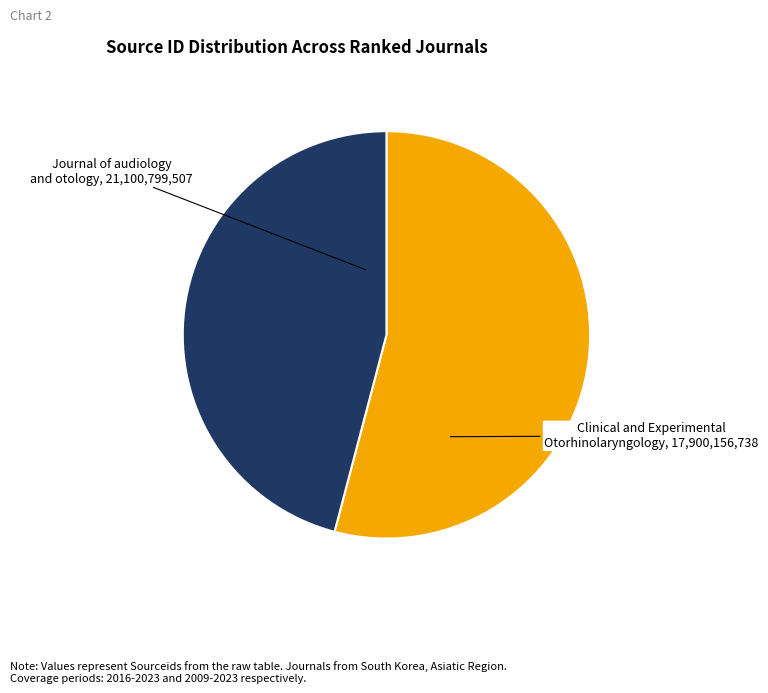

Is there any slice that represents more than half of the pie?

Yes